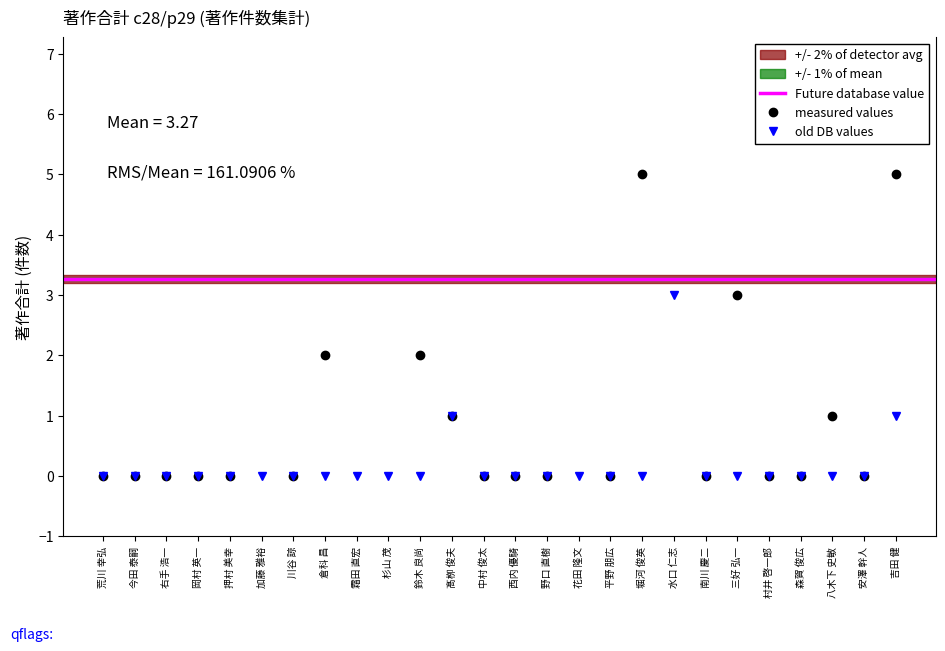

Which category has the highest value in the old DB values series?

水口 仁志